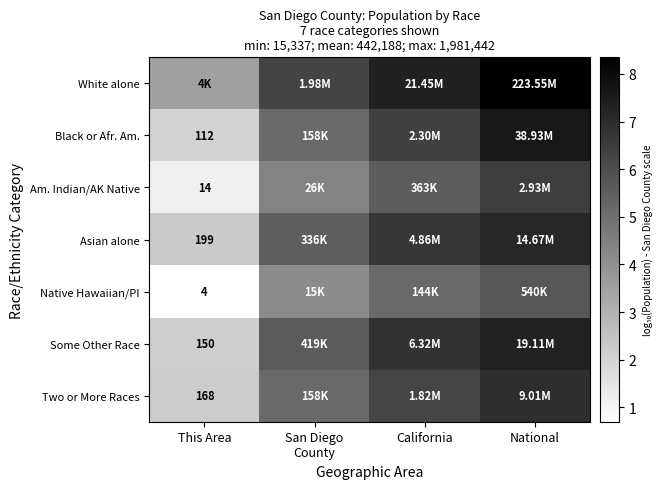

What is the difference between the Am. Indian/AK Native values at National and This Area?

5.3